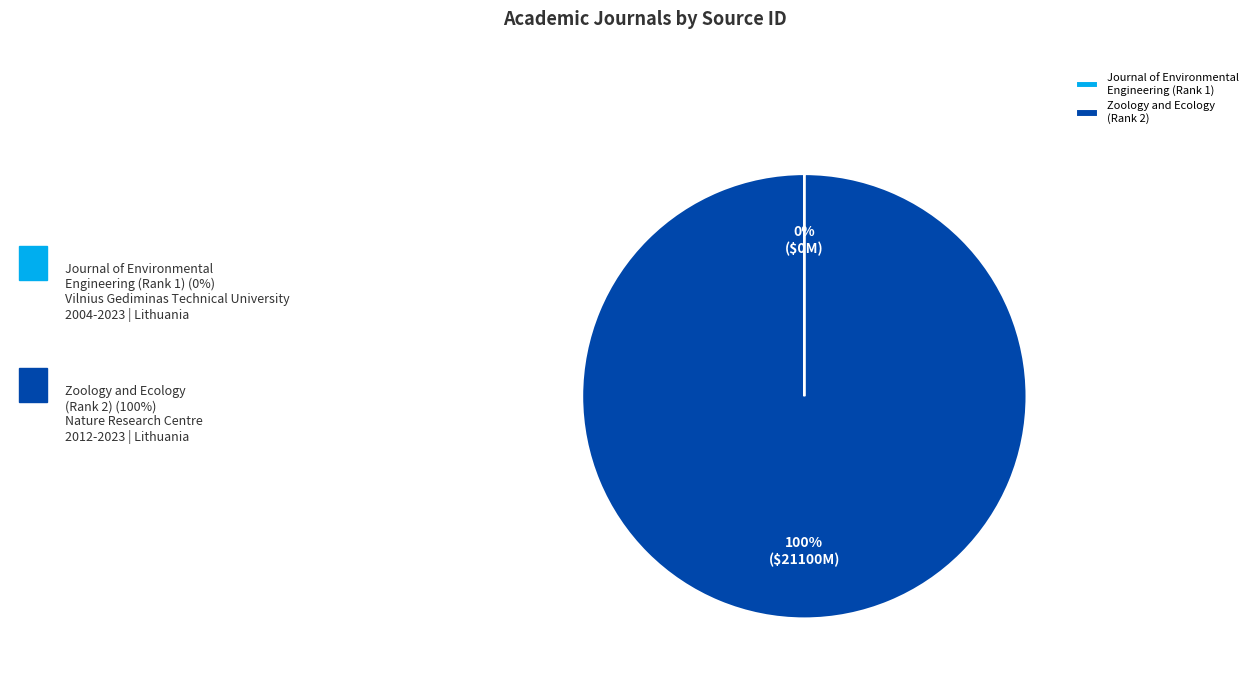

What is the largest slice in the pie chart?

Zoology and Ecology (Rank 2)